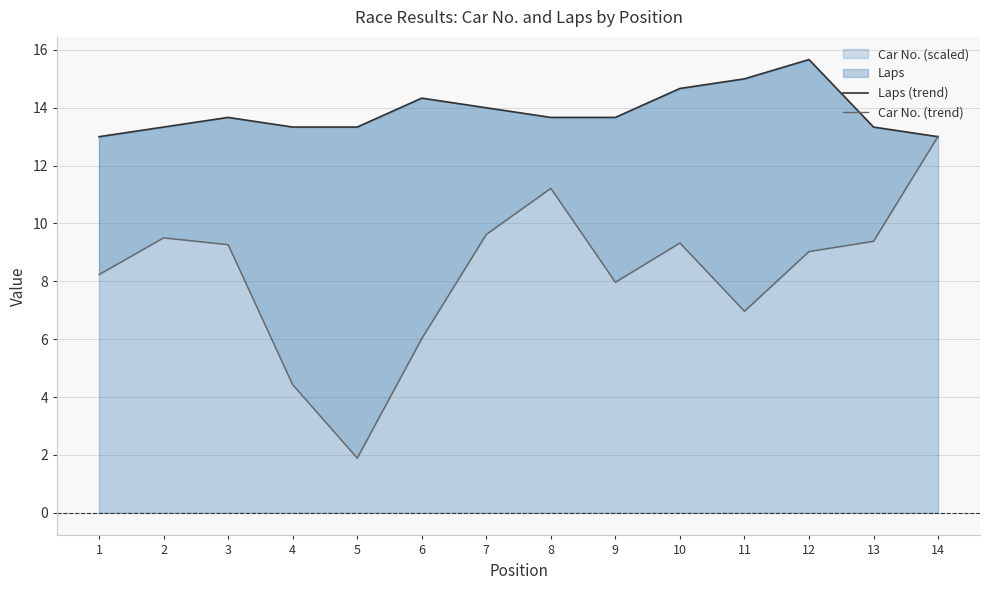

How many lines are shown in the chart?

2